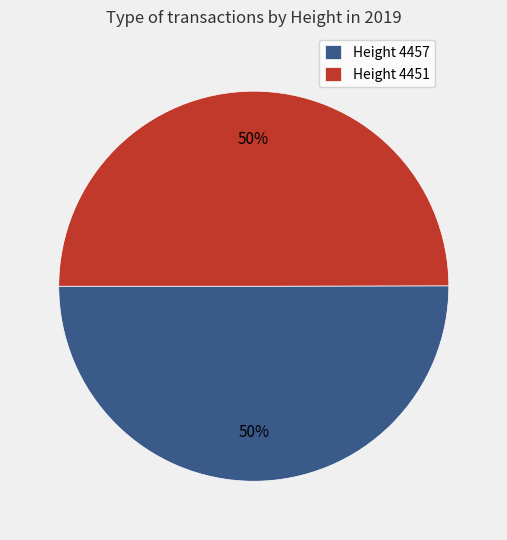

To the nearest percent, what percentage of the pie is Height 4451?

50%